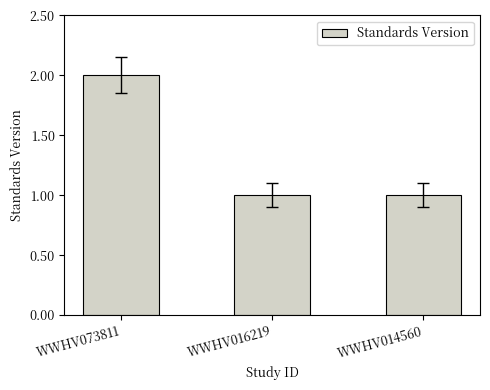

What is the sum of all values?

4